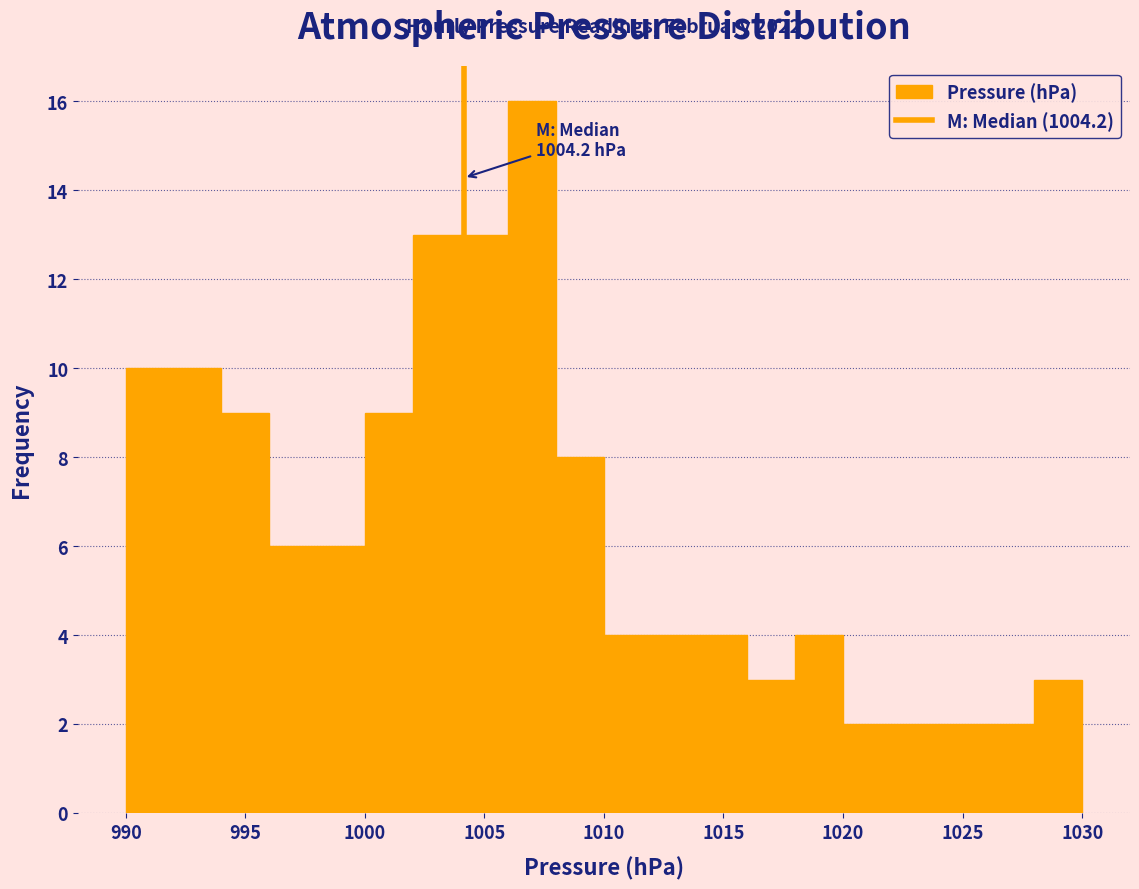

Over which range of the x-axis is the bar tallest?

1006 to 1008